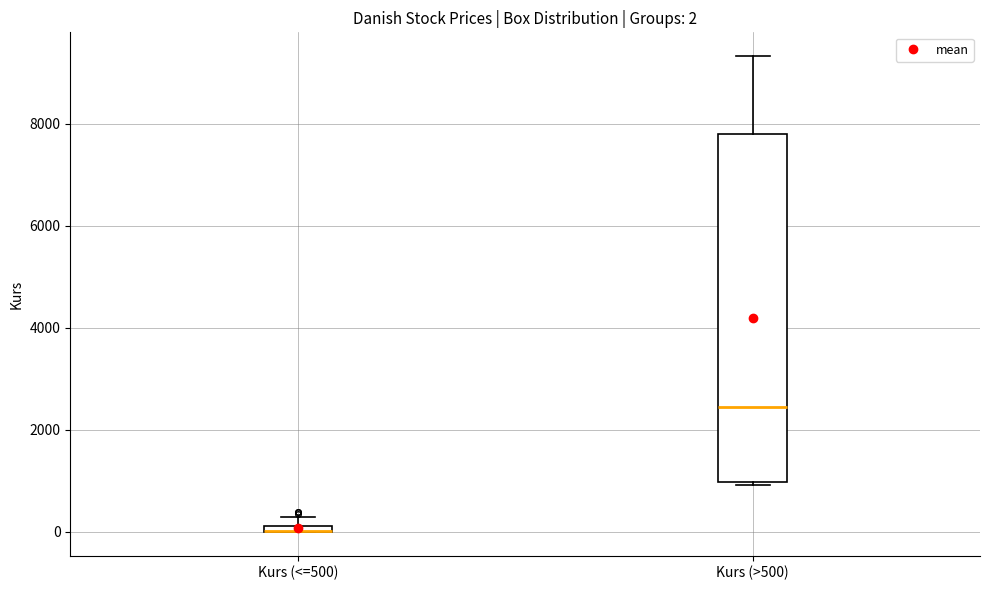

Which box is the tallest, from its lower edge to its upper edge?

Kurs (>500)